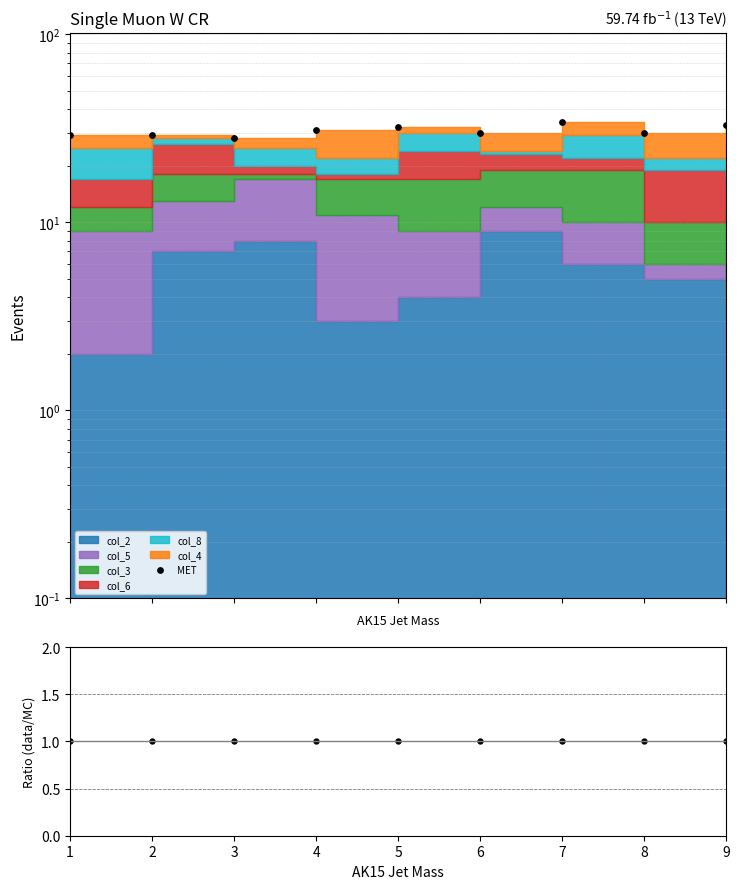

Which series has the largest total across all categories?

MET